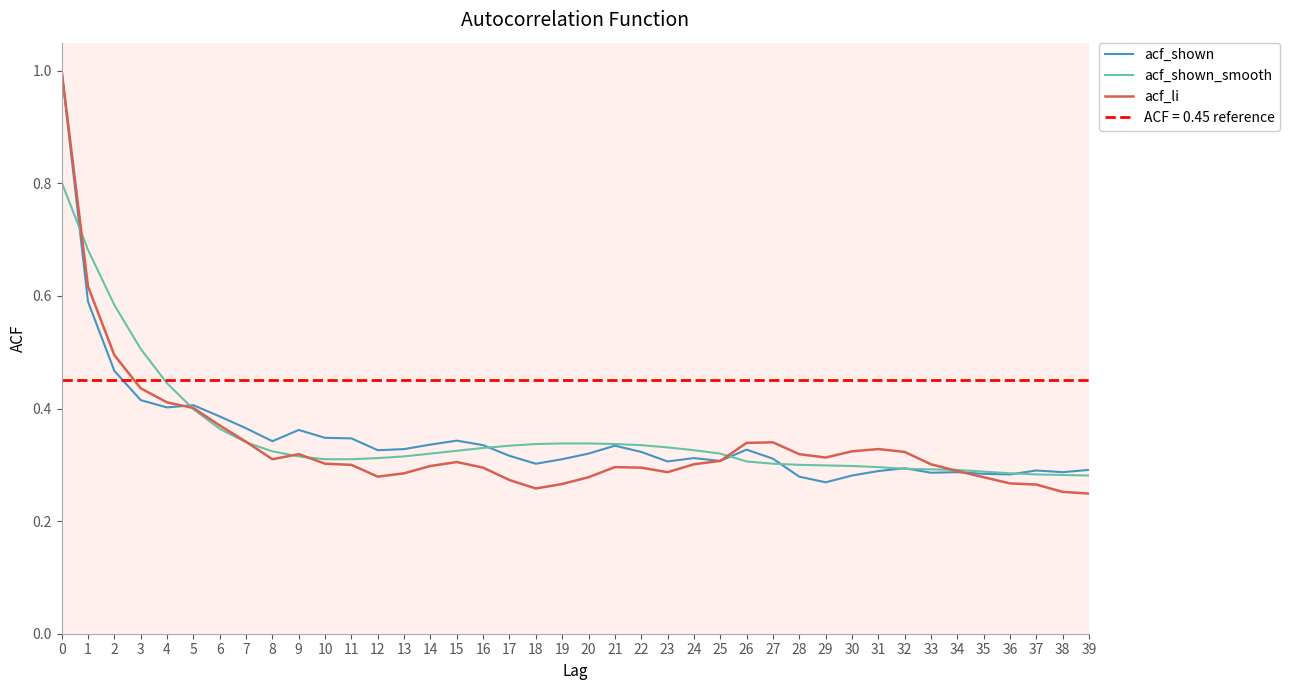

In acf_shown, how many points are higher than both neighbors (excluding endpoints)?

9